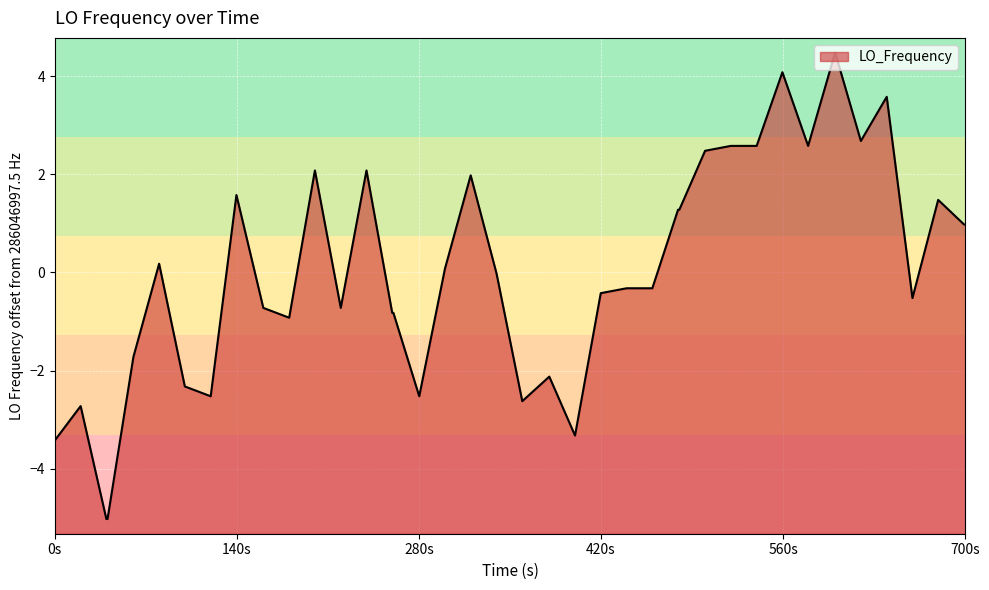

How many negative values are there?

21